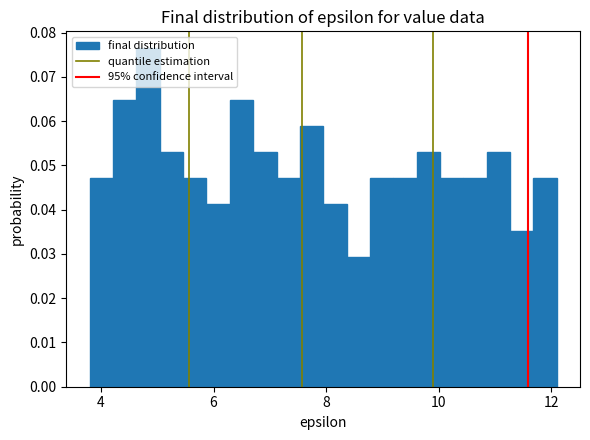

Read against the x-axis, roughly where is the centre of the tallest bar?

4.8